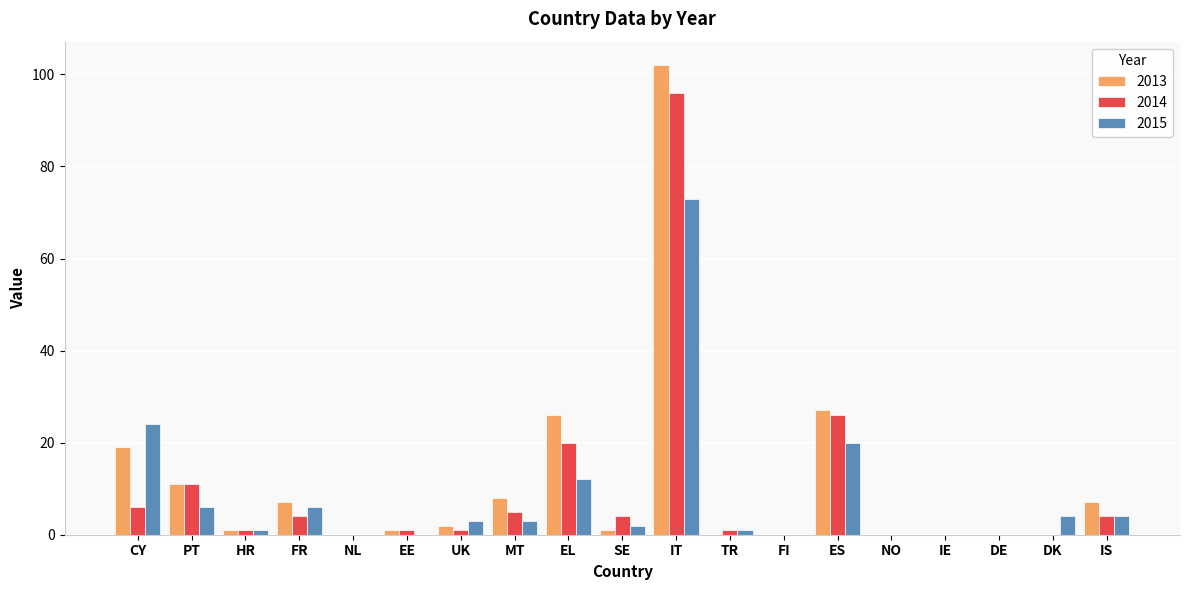

Reading left to right, transcribe all the data shown in this chart.

2013: 19	11	1	7	0	1	2	8	26	1	102	0	0	27	0	0	0	0	7
2014: 6	11	1	4	0	1	1	5	20	4	96	1	0	26	0	0	0	0	4
2015: 24	6	1	6	0	0	3	3	12	2	73	1	0	20	0	0	0	4	4